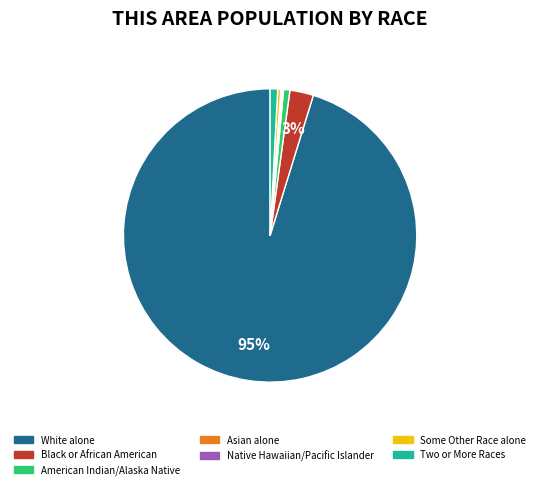

Is there any slice that represents more than half of the pie?

Yes